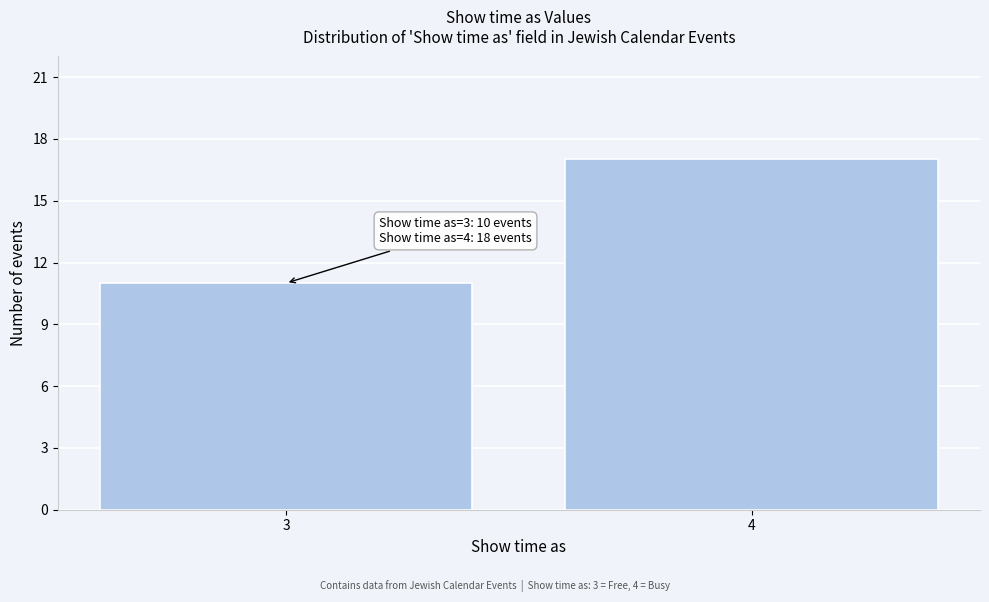

Reading left to right, what are all the values shown in this chart?

3=11	4=17